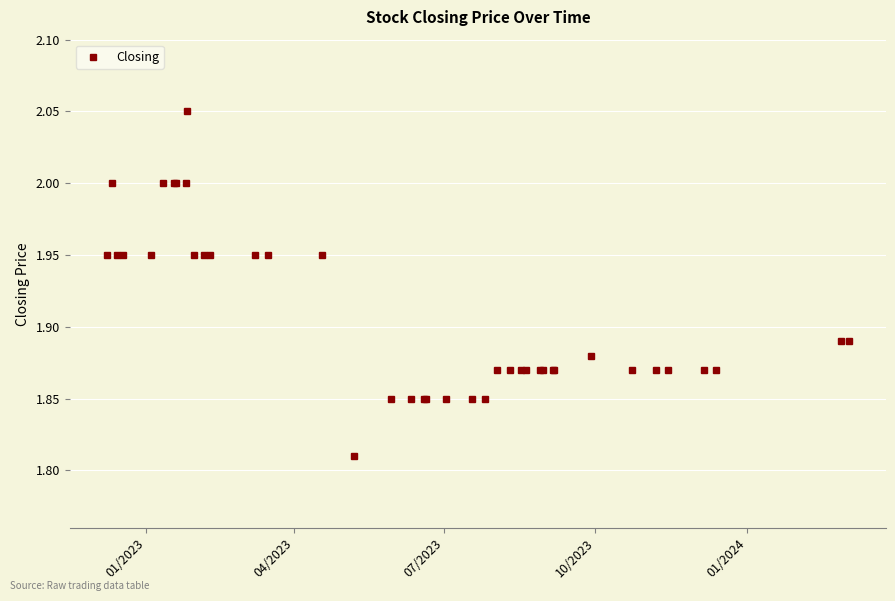

What is the sum of all values?

76.3